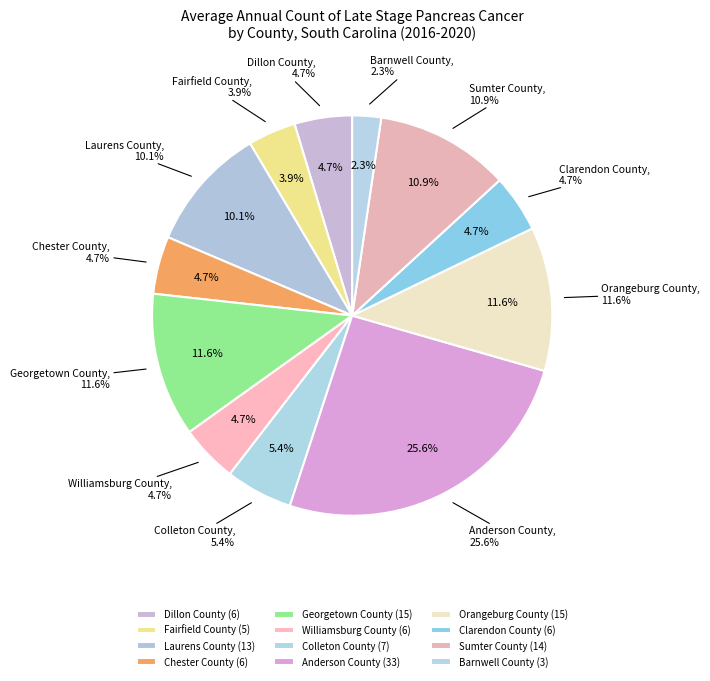

How many slices are in this pie chart?

12